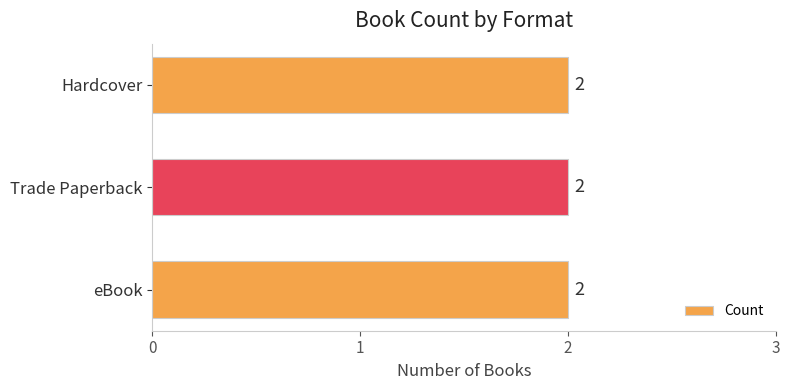

Where is the data nearest to the value 1134761271?

eBook